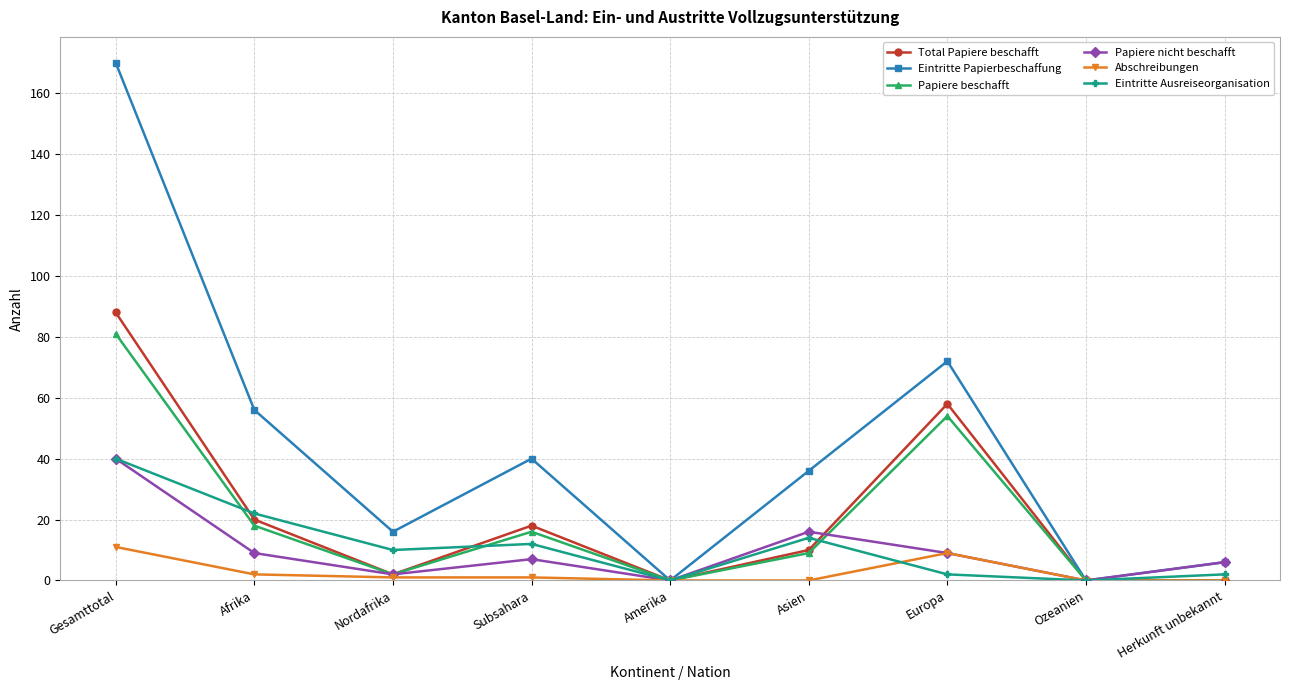

True or false: Total Papiere beschafft has more than 1 points higher than both neighbors.

True